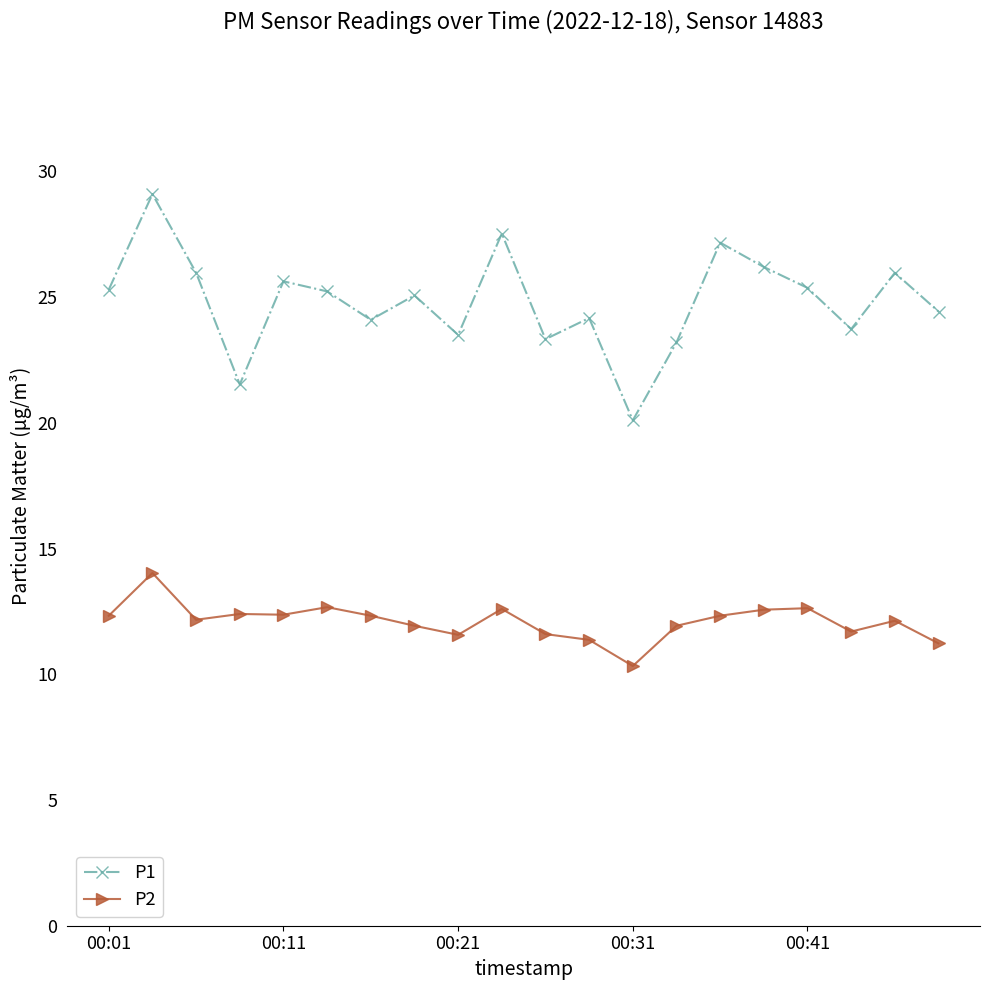

What is the difference between the maximum and second lowest values in the P2 series?

2.8